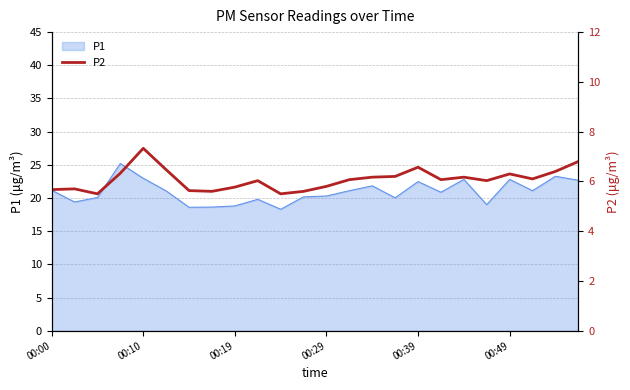

True or false: the data shows 5.6 at 11.

True